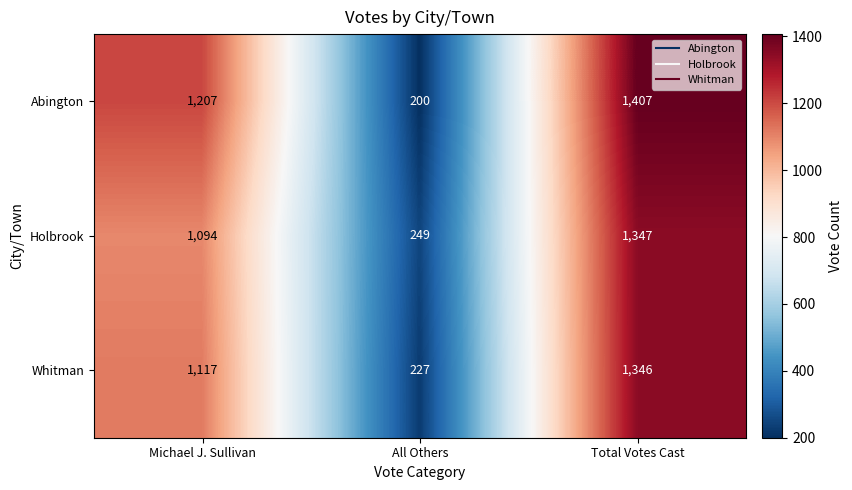

What is the minimum value shown in the chart?

200